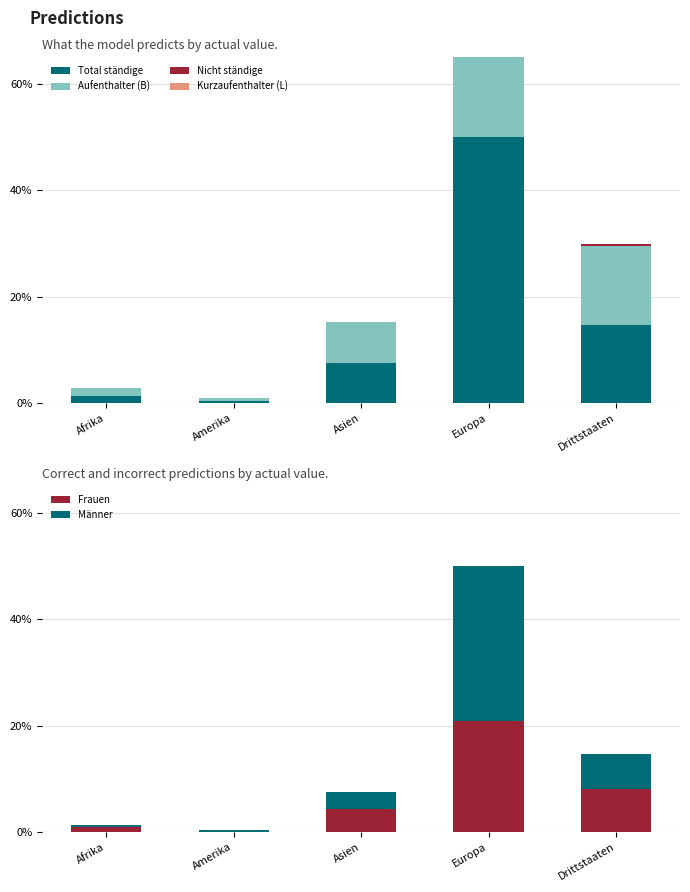

Which has a higher value, Amerika or Asien?

Asien